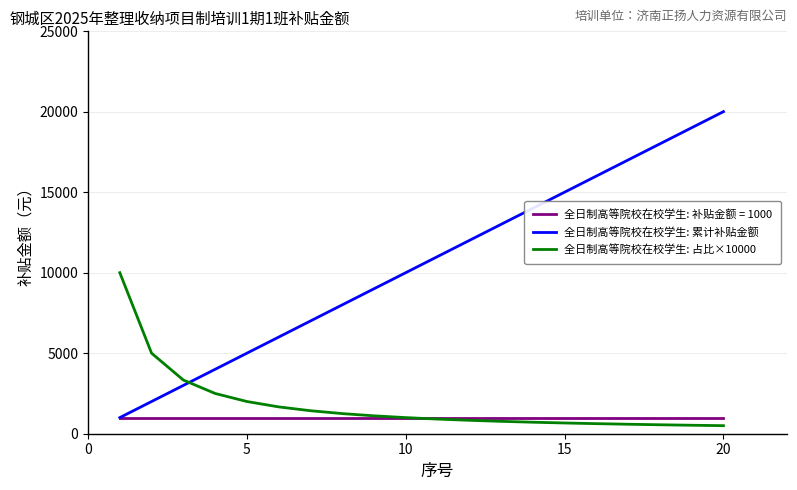

Which series has the largest range (max minus min)?

全日制高等院校在校学生: 累计补贴金额